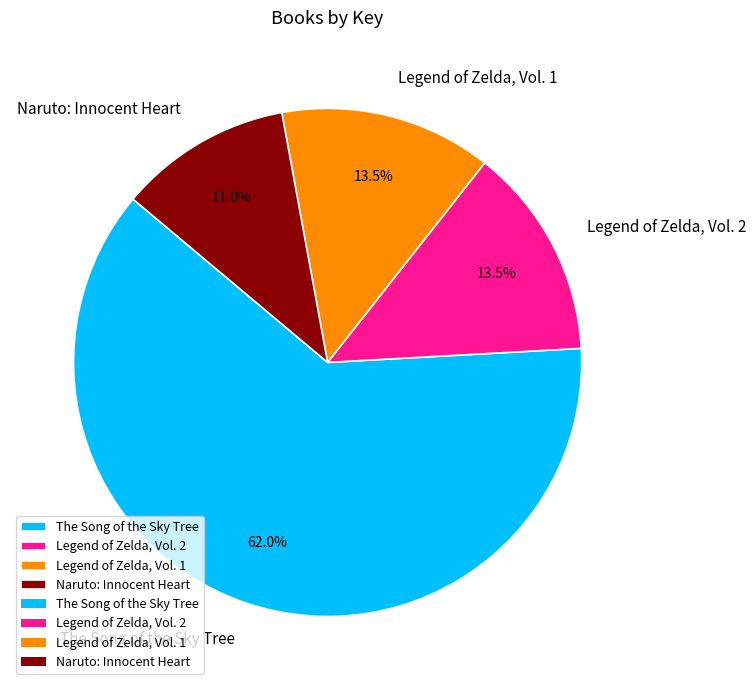

True or false: Naruto: Innocent Heart accounts for 26% of the total.

False